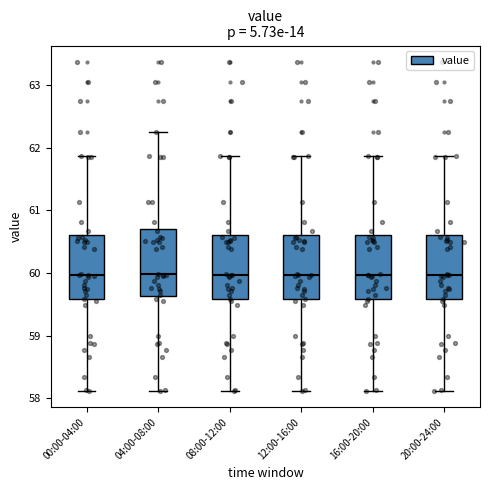

Where is the lower edge of the box for 04:00-08:00 on the y-axis? The values are not printed on the chart, so give them approximately, as read against the axis.

59.6